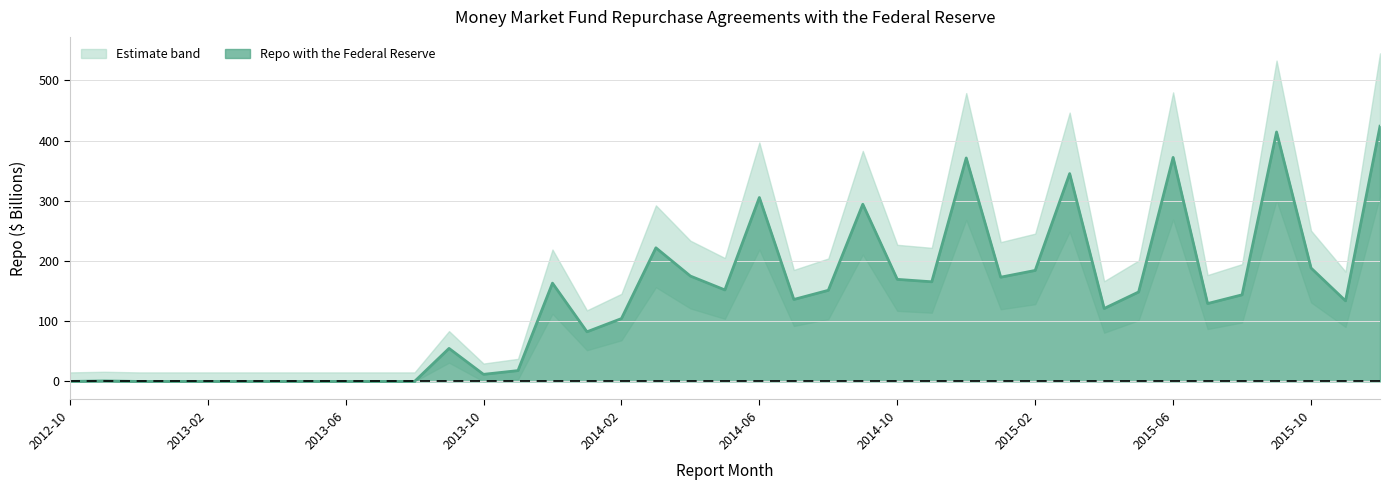

Rank the categories by value from lowest to highest.

2012-10, 2012-12, 2013-01, 2013-02, 2013-03, 2013-04, 2013-05, 2013-06, 2013-07, 2013-08, 2012-11, 2013-10, 2013-11, 2013-09, 2014-01, 2014-02, 2015-04, 2015-07, 2015-11, 2014-07, 2015-08, 2015-05, 2014-08, 2014-05, 2013-12, 2014-11, 2014-10, 2015-01, 2014-04, 2015-02, 2015-10, 2014-03, 2014-09, 2014-06, 2015-03, 2014-12, 2015-06, 2015-09, 2015-12